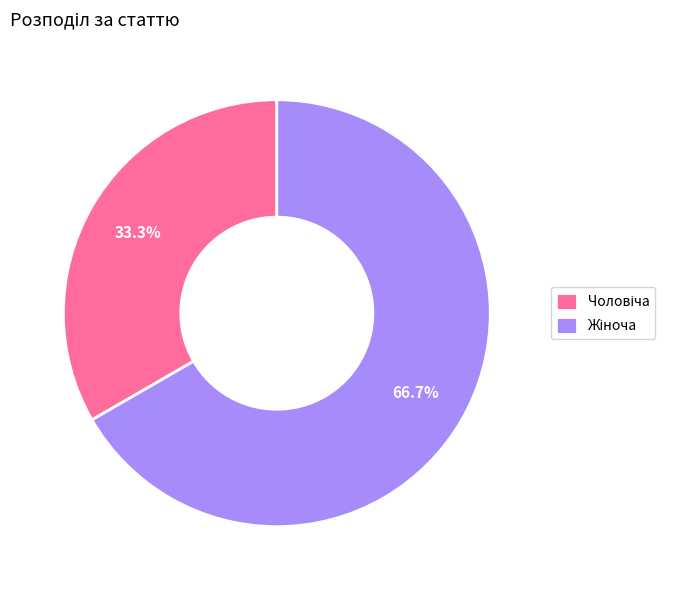

Is there any slice that represents more than half of the pie?

Yes